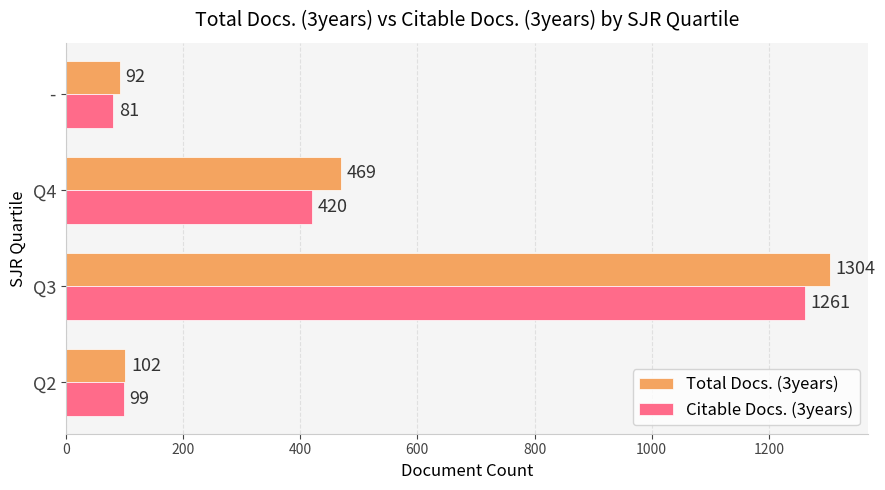

The value of Citable Docs. (3years) at Q2 is 99. True or false?

True